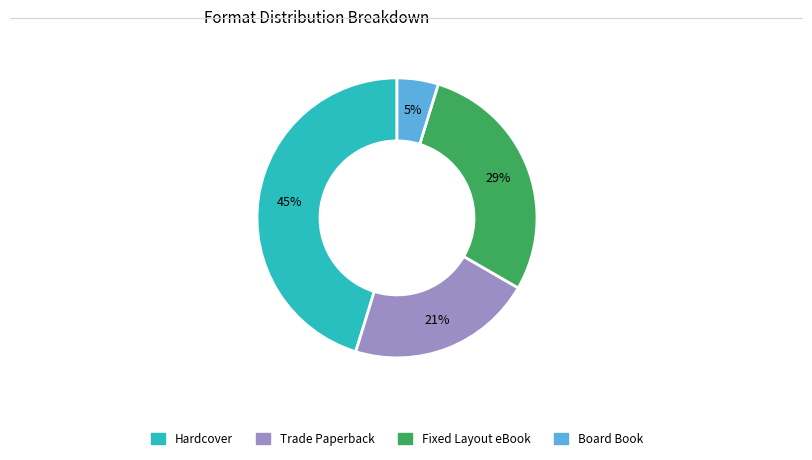

What is the largest slice in the pie chart?

Hardcover